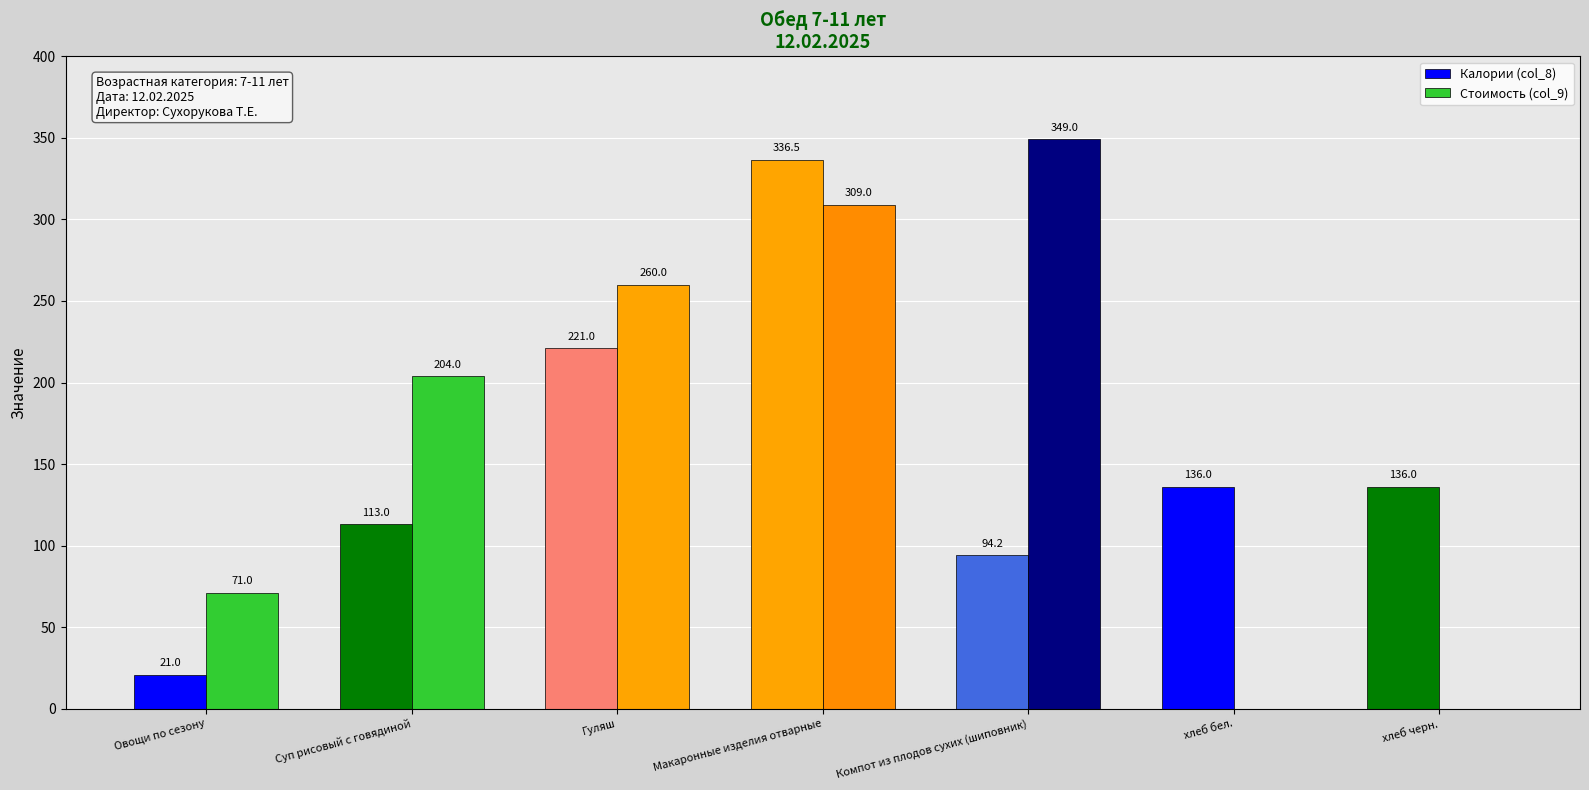

How many groups of bars are there?

7